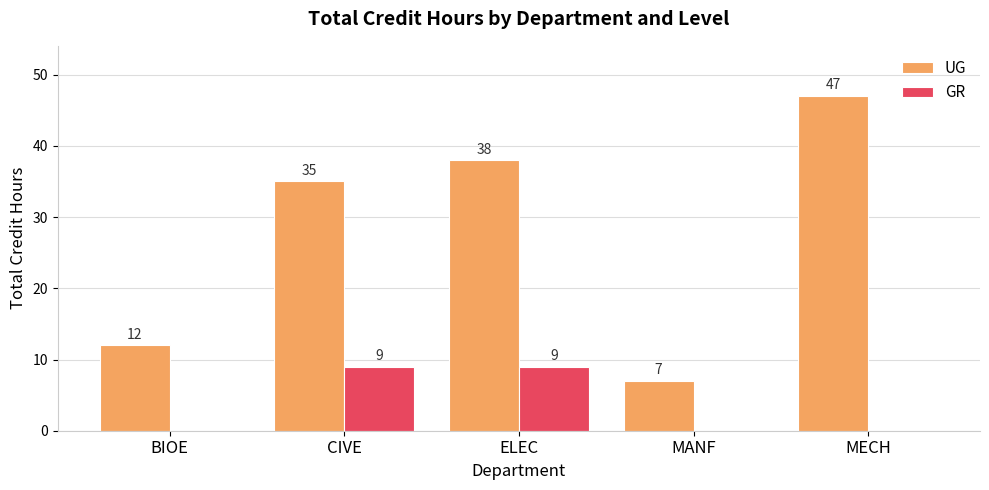

What is the highest value of the UG series?

47